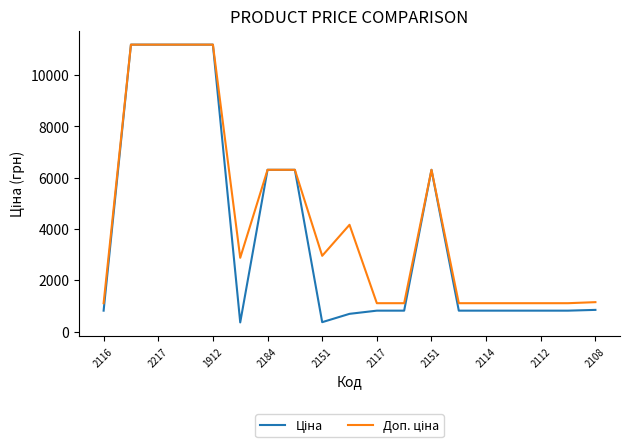

What is the minimum value shown in the chart?

359.9